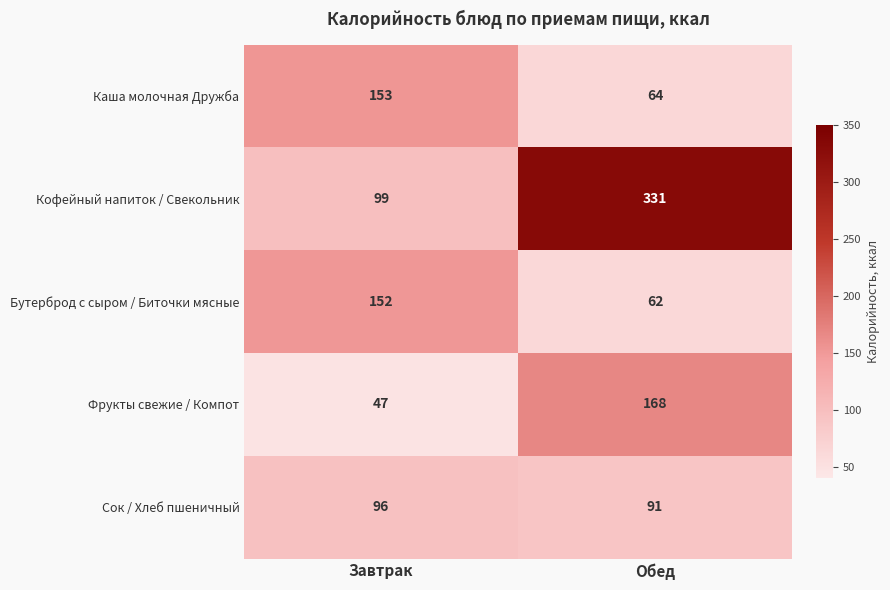

What is the minimum value shown in the chart?

47